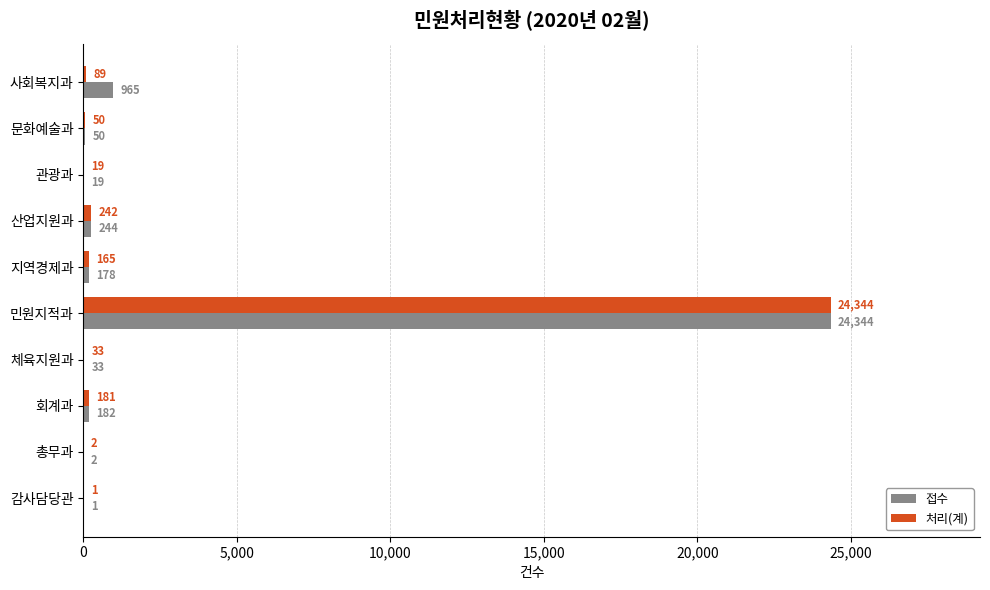

Is the value of 접수 at 문화예술과 greater than the value of 처리(계) at 사회복지과?

No